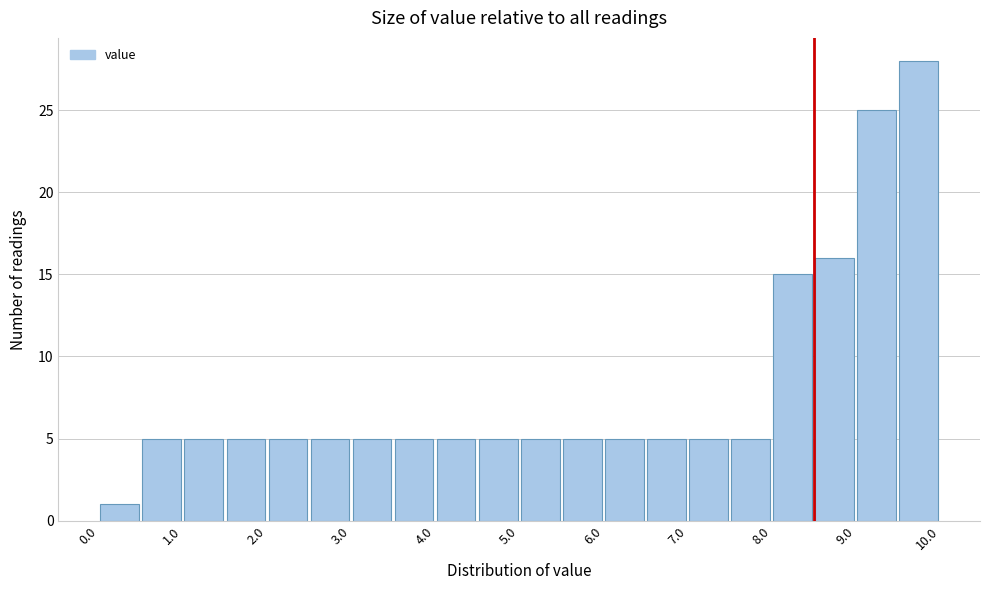

What is the height of the bar covering 7.5 to 8.0 on the x-axis? The values are not printed on the chart, so give them approximately, as read against the axis.

5